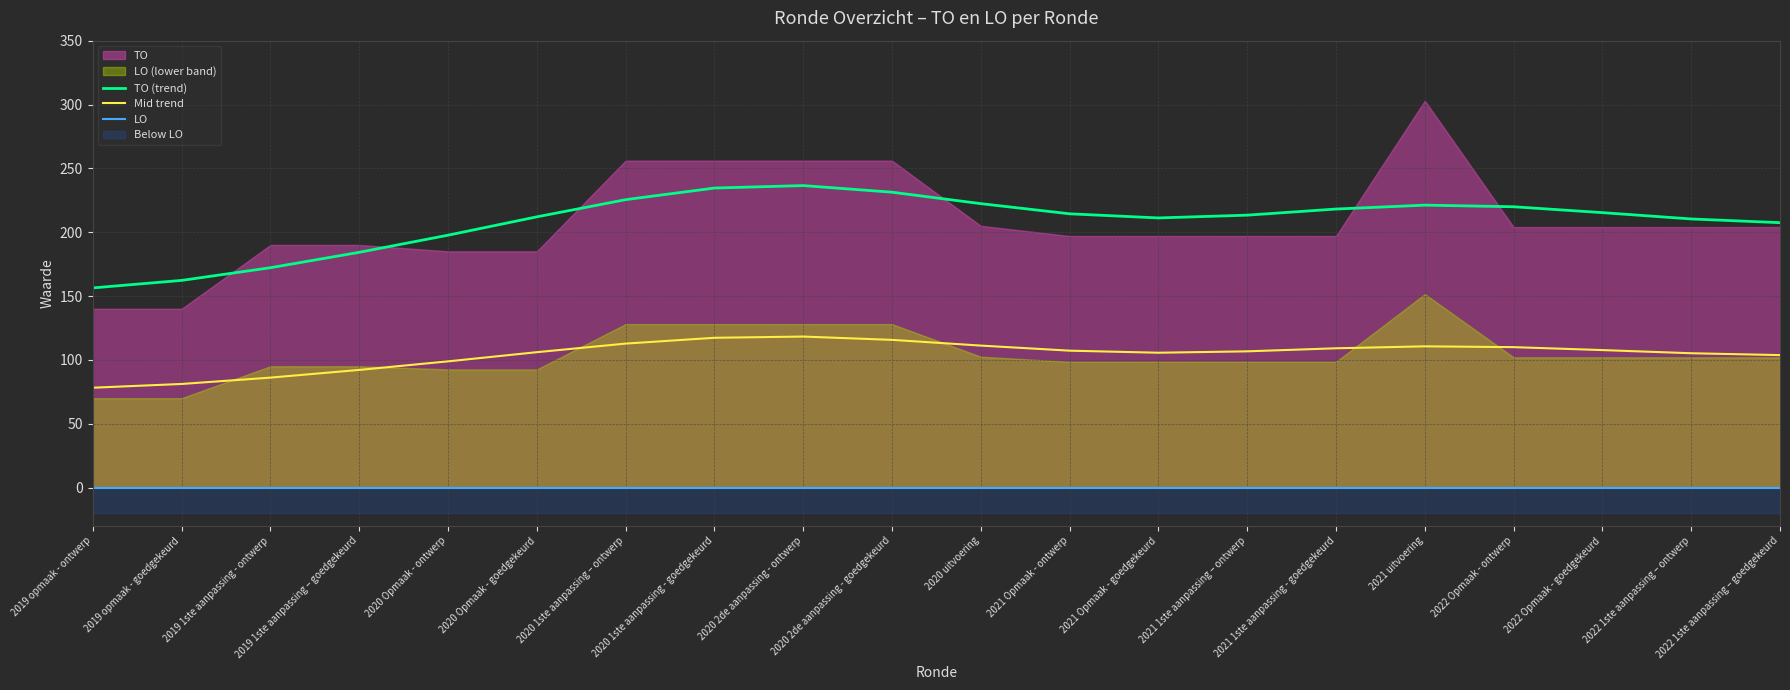

Is it true that TO (trend) equals 156.4 at 2019 opmaak - ontwerp?

True